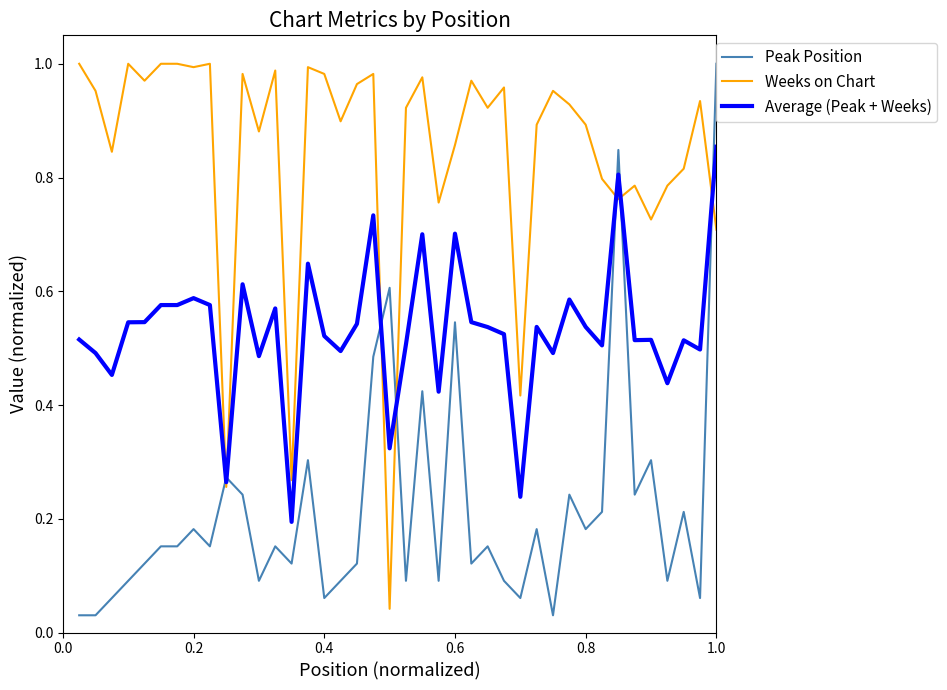

Which series has the largest total across all categories?

Weeks on Chart